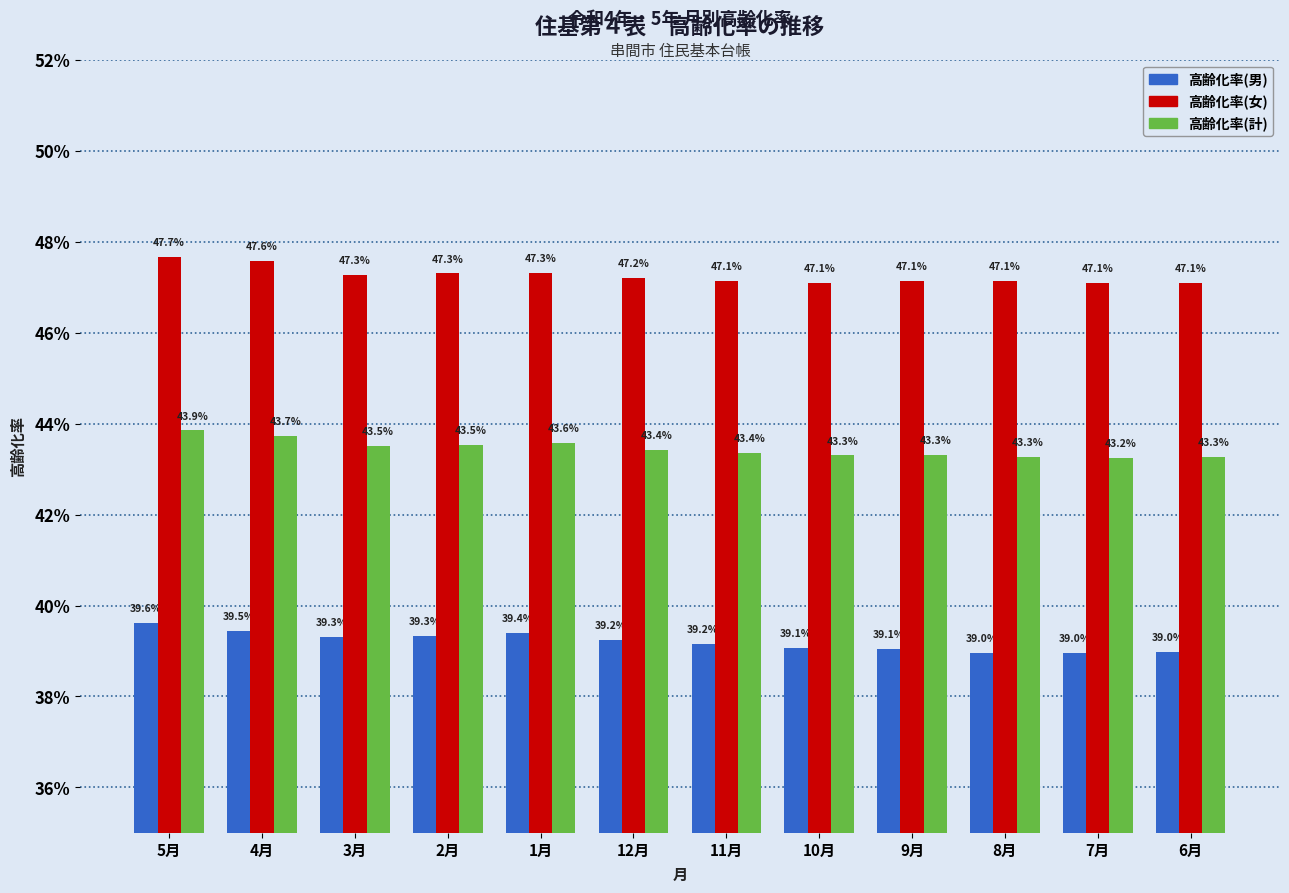

Reading left to right, what are all the values shown in this chart?

高齢化率(男): 5月=0.4	4月=0.4	3月=0.4	2月=0.4	1月=0.4	12月=0.4	11月=0.4	10月=0.4	9月=0.4	8月=0.4	7月=0.4	6月=0.4
高齢化率(女): 5月=0.5	4月=0.5	3月=0.5	2月=0.5	1月=0.5	12月=0.5	11月=0.5	10月=0.5	9月=0.5	8月=0.5	7月=0.5	6月=0.5
高齢化率(計): 5月=0.4	4月=0.4	3月=0.4	2月=0.4	1月=0.4	12月=0.4	11月=0.4	10月=0.4	9月=0.4	8月=0.4	7月=0.4	6月=0.4